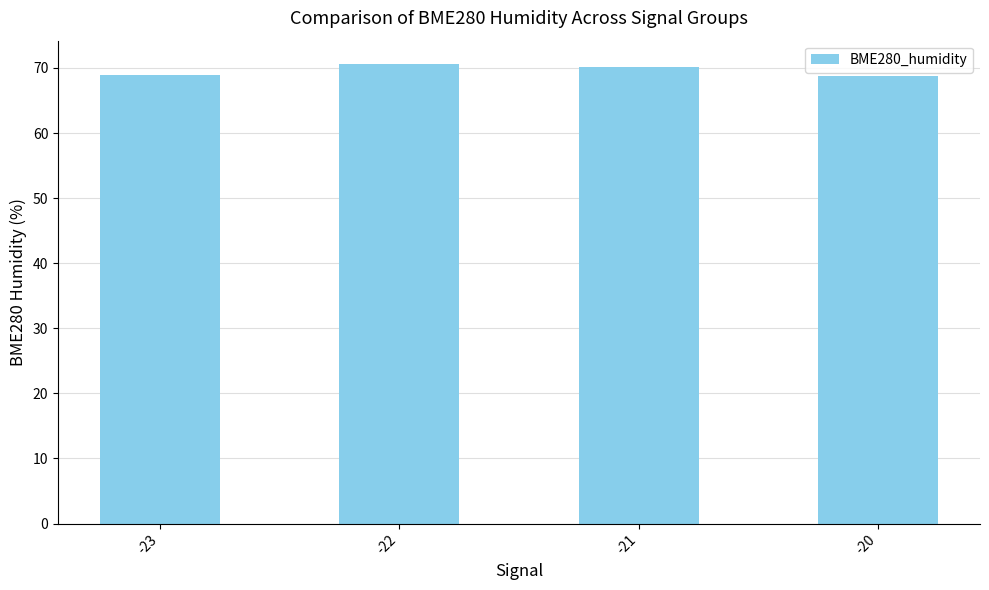

What is the minimum value shown in the chart?

68.8